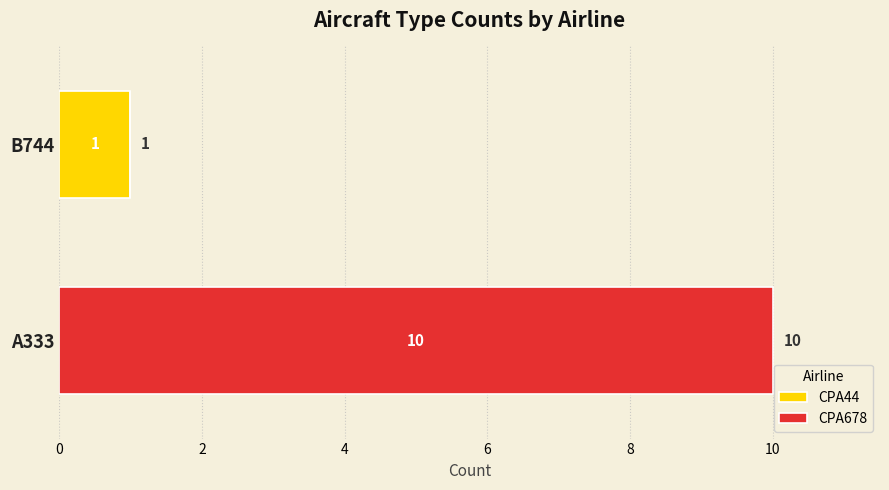

What are all the series names shown in the legend?

CPA44, CPA678